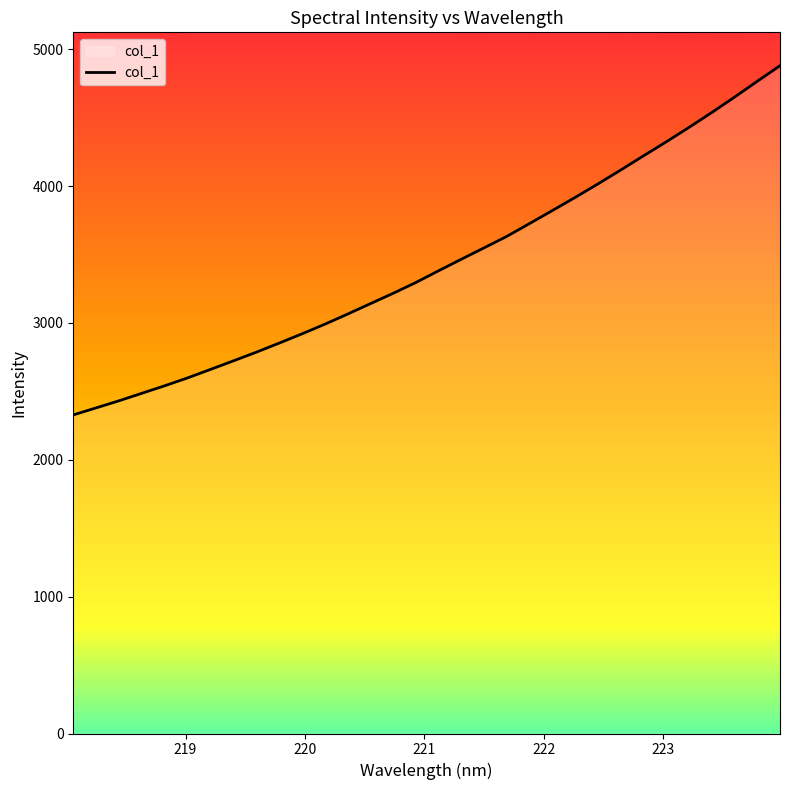

What is the maximum value shown in the chart?

4879.5